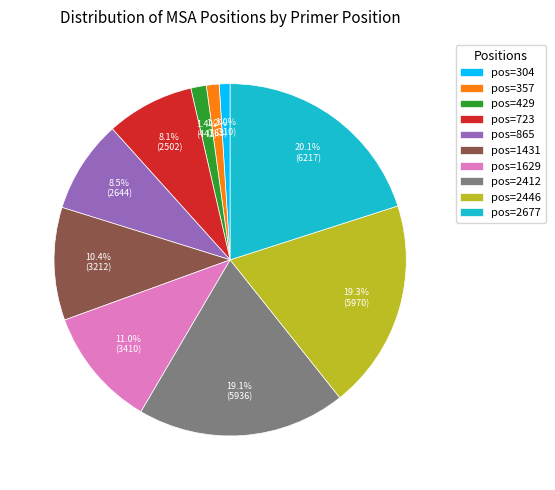

What percentage do pos=429 and pos=357 together represent?

2.6%